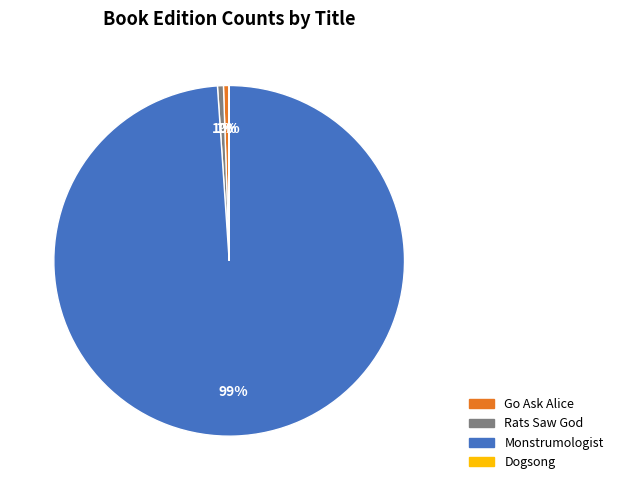

What percentage is the Go Ask Alice slice, to the nearest percent?

1%